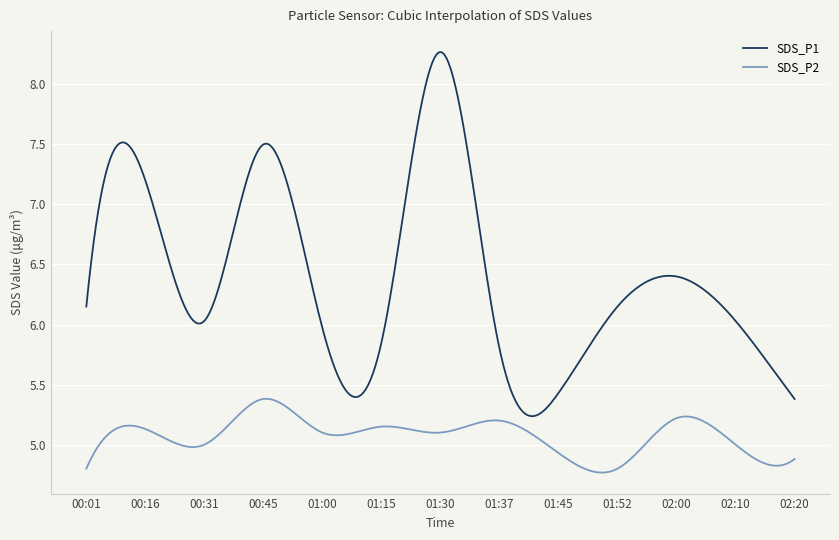

What is the difference between the second highest and second lowest values in the SDS_P1 series?

3.0